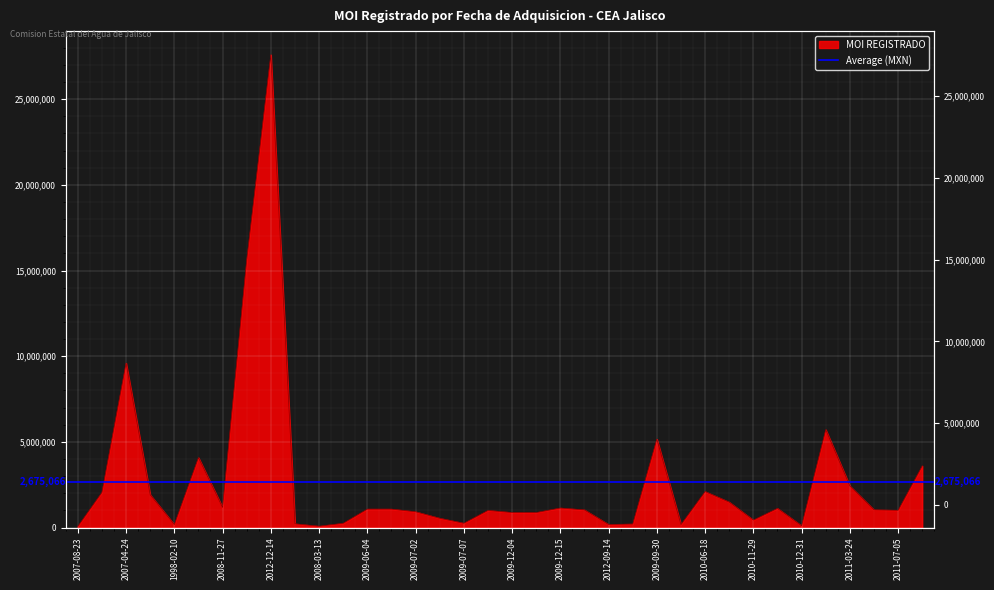

Between 2008-12-18 and 2007-04-24, which is larger?

2007-04-24